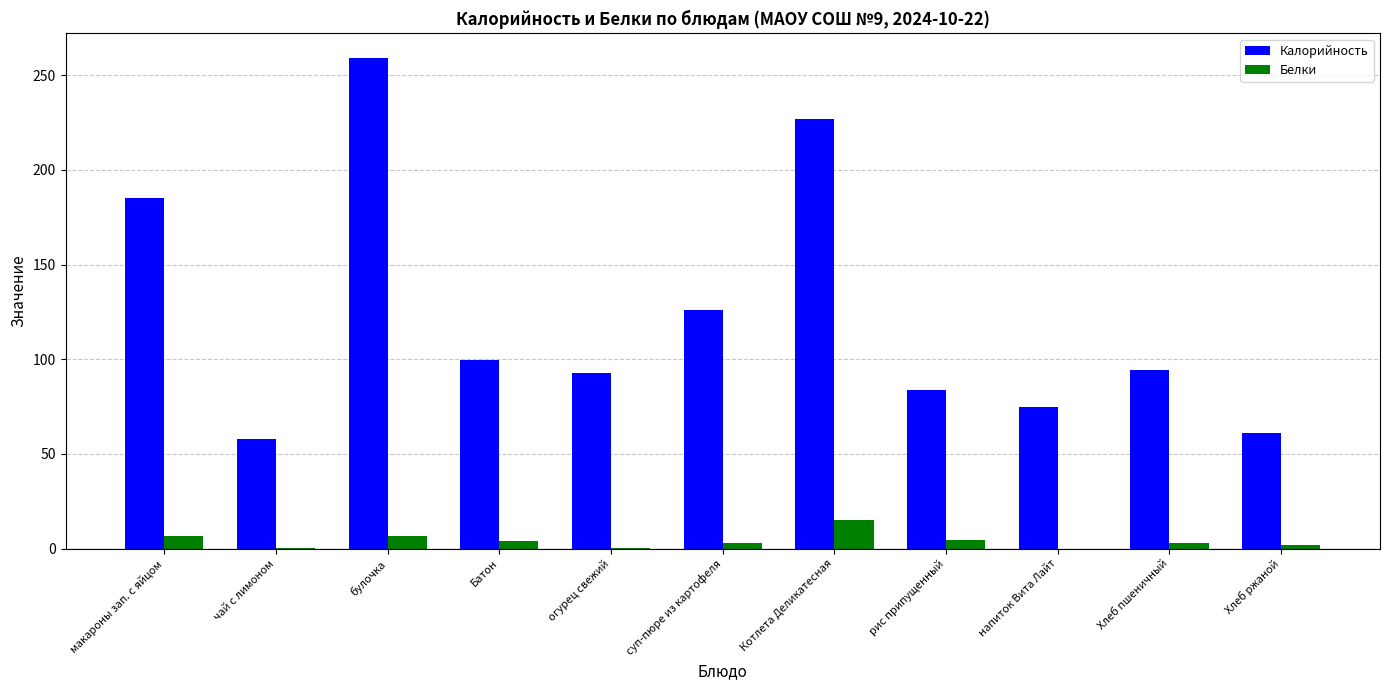

The value of Калорийность at булочка is 259.0. True or false?

True